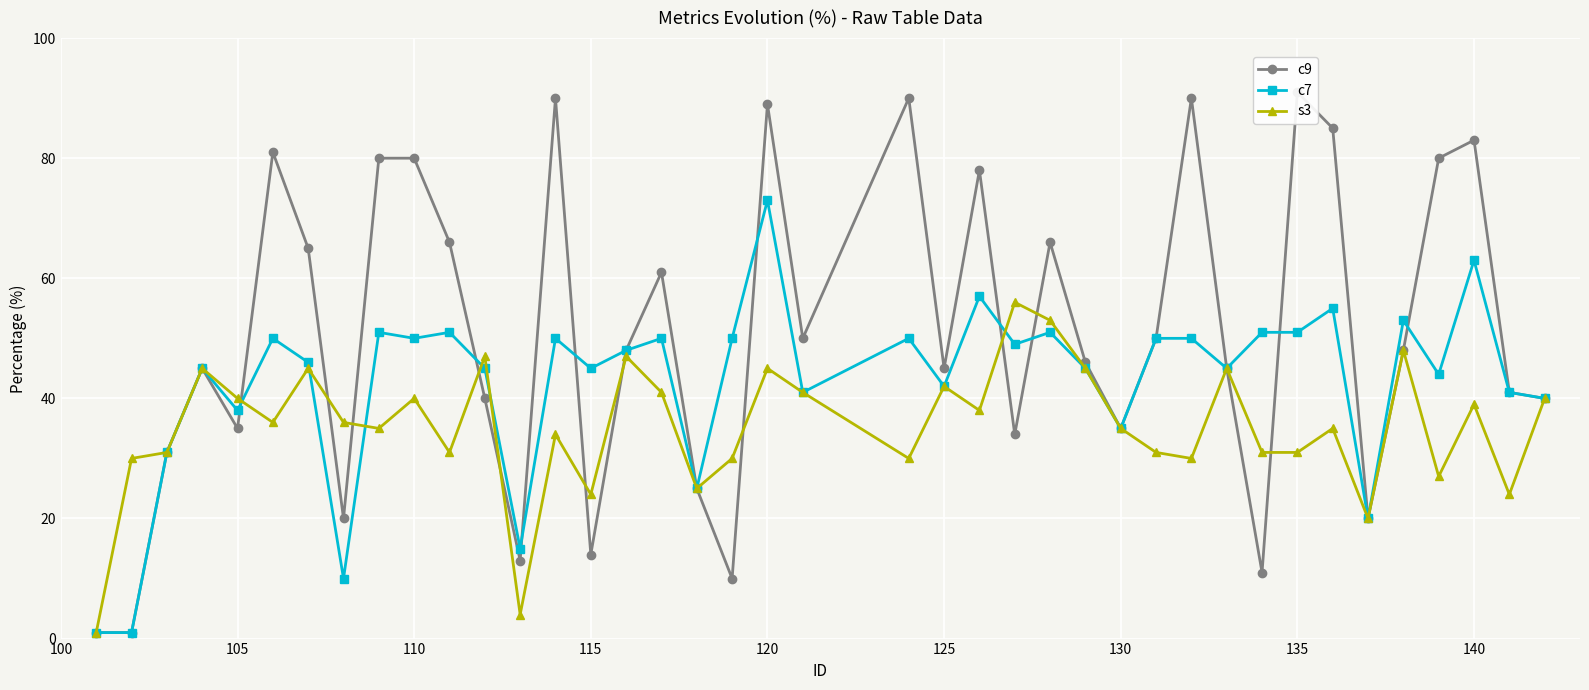

What are all the series names shown in the legend?

c9, c7, s3